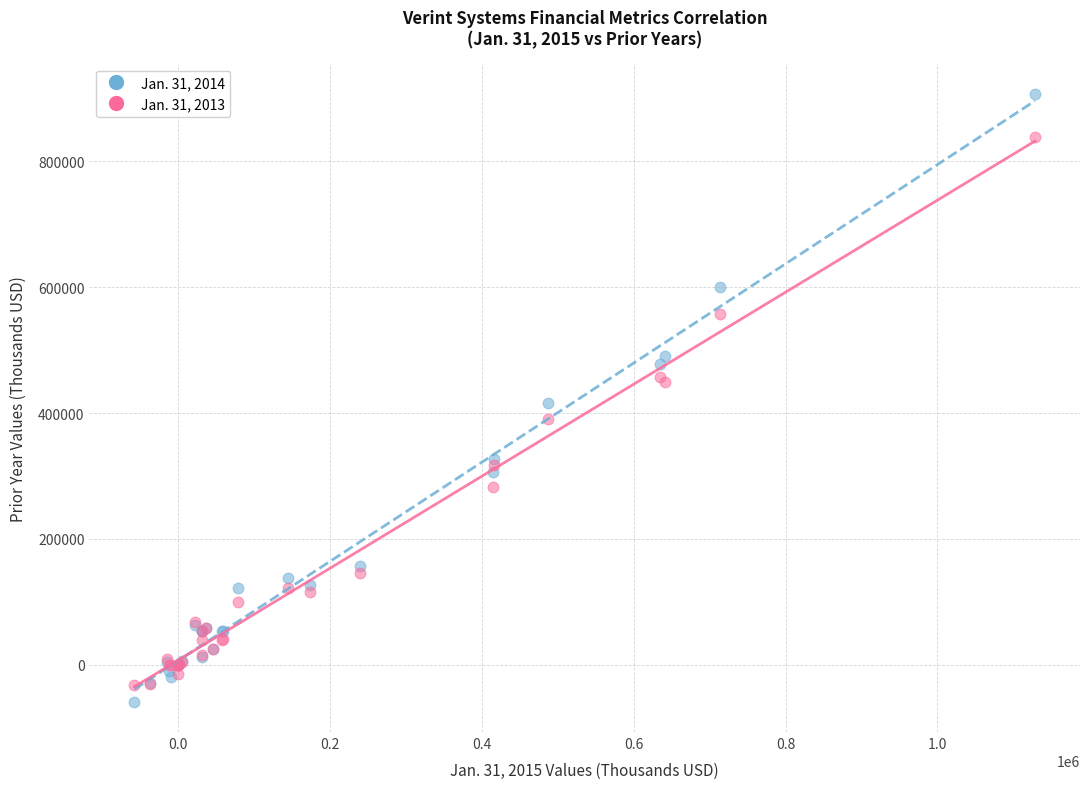

Which series reaches the minimum Y coordinate?

Jan. 31, 2014